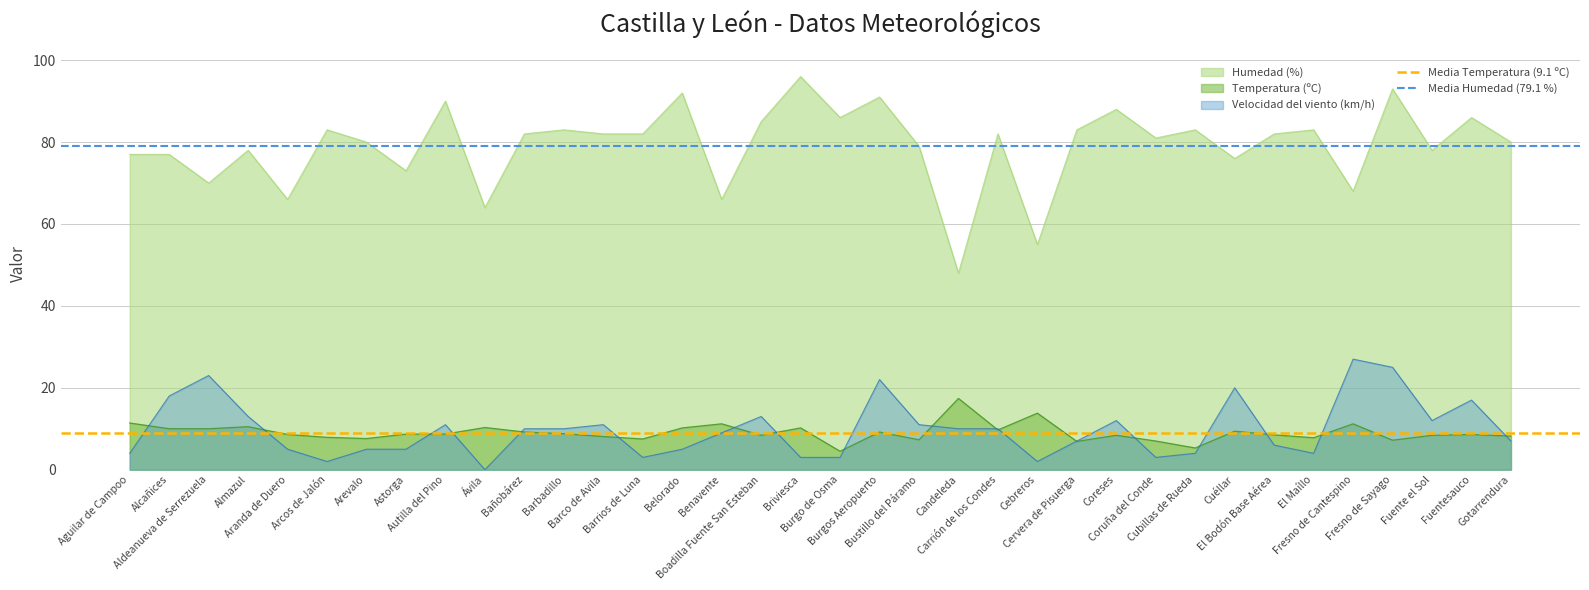

What is the average value of the Media Temperatura (9.1 ºC) series?

9.1